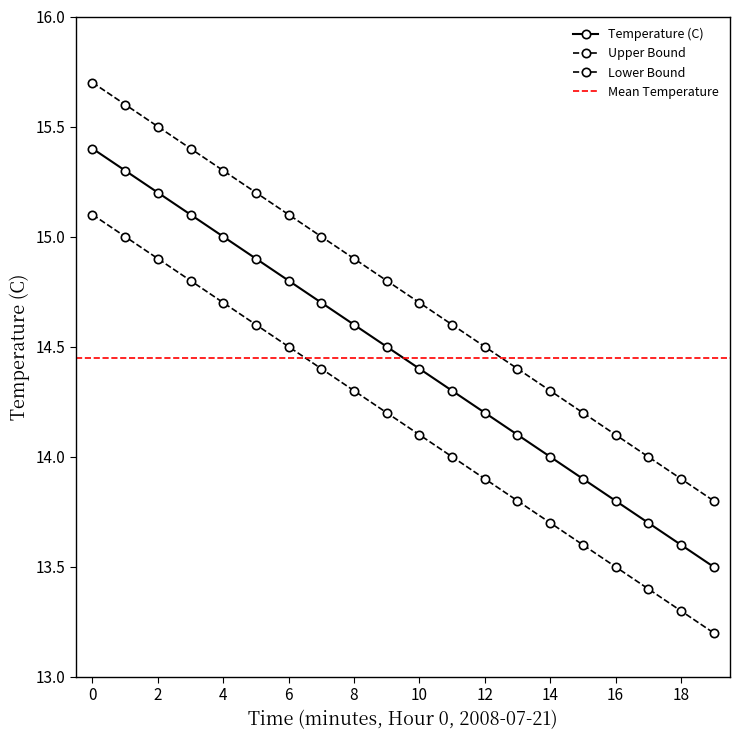

What is the maximum value shown in the chart?

15.7